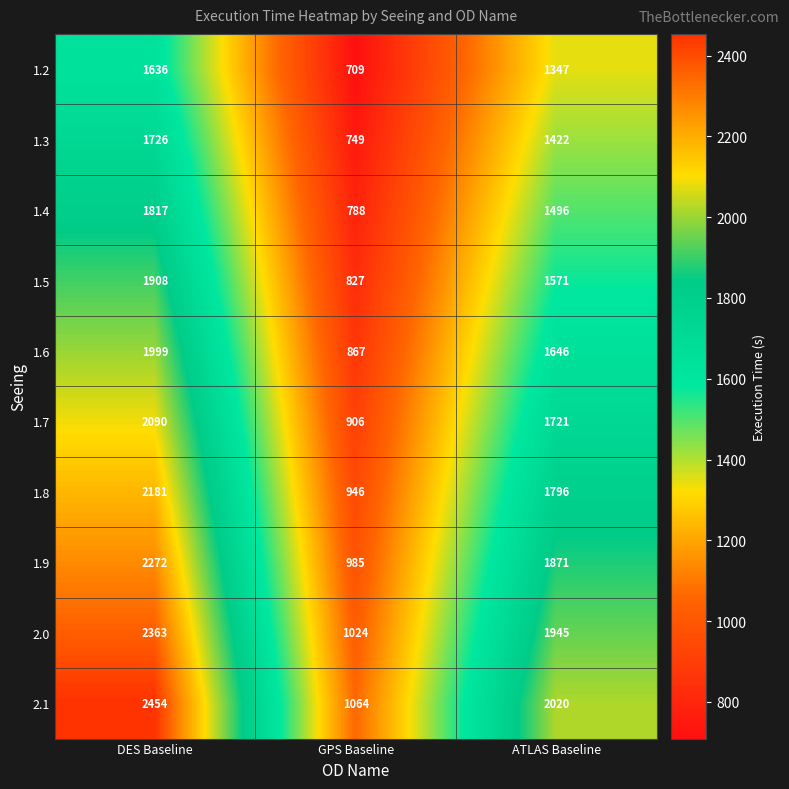

How many distinct data groups are displayed?

10